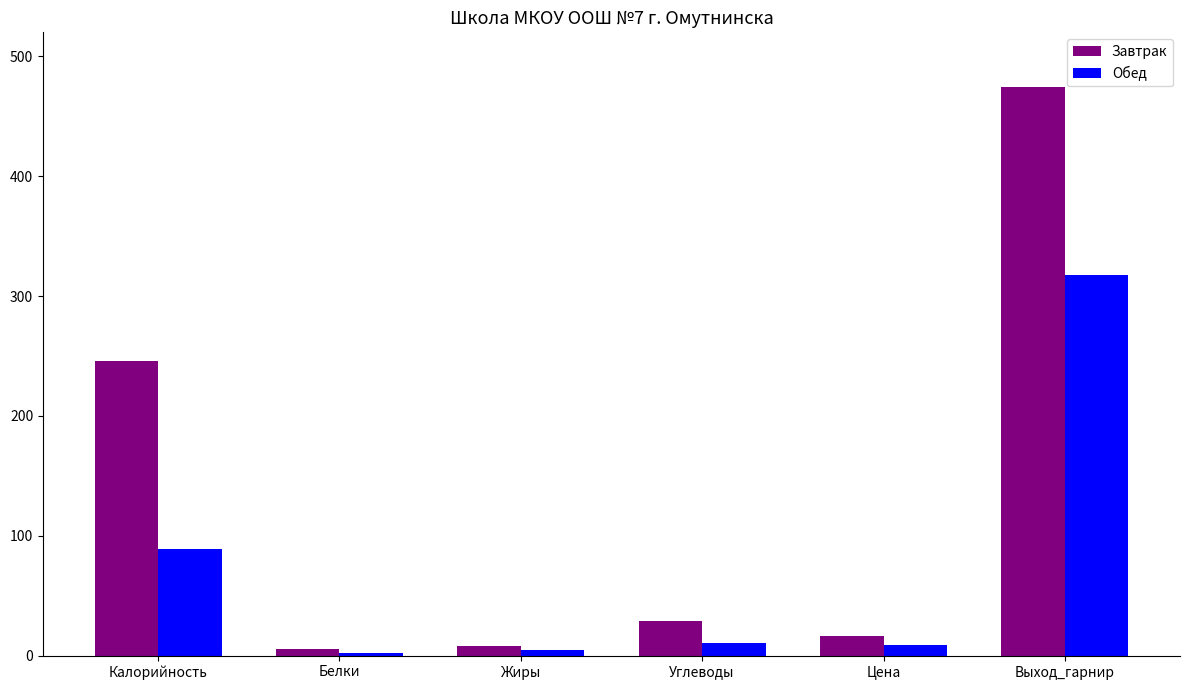

Which series changed the most between Калорийность and Выход_гарнир?

Обед